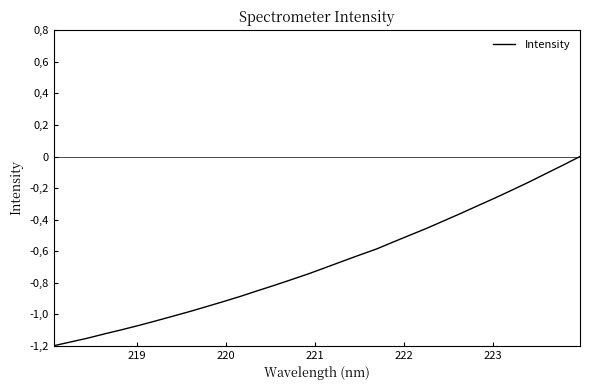

Is this an area chart (filled region under the line)?

No